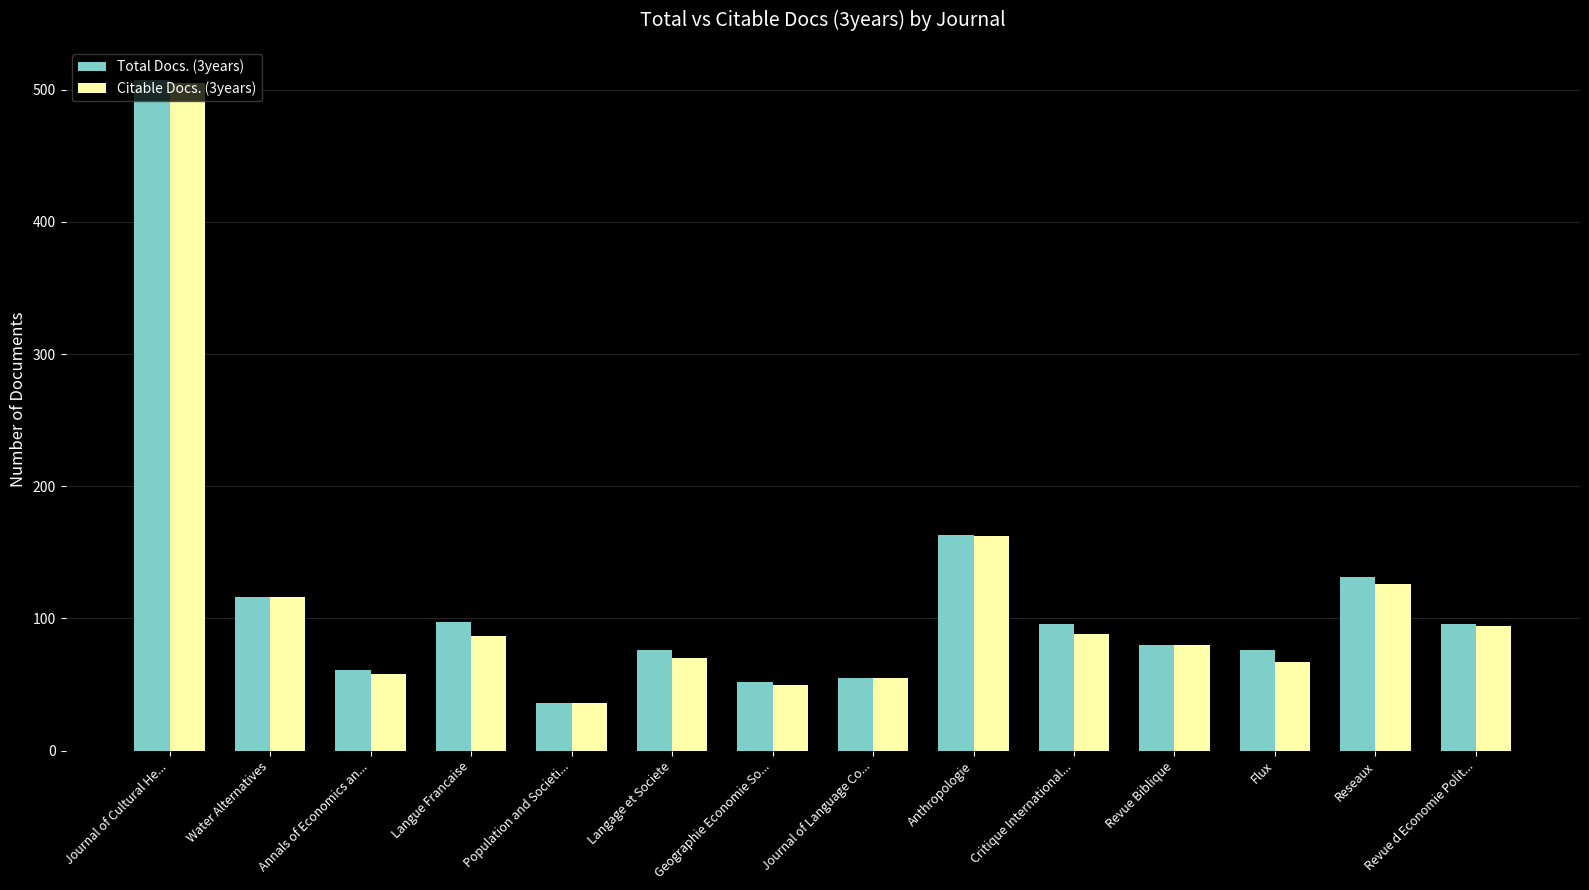

What is the value of the Total Docs. (3years) bar at the 8th from the left?

55